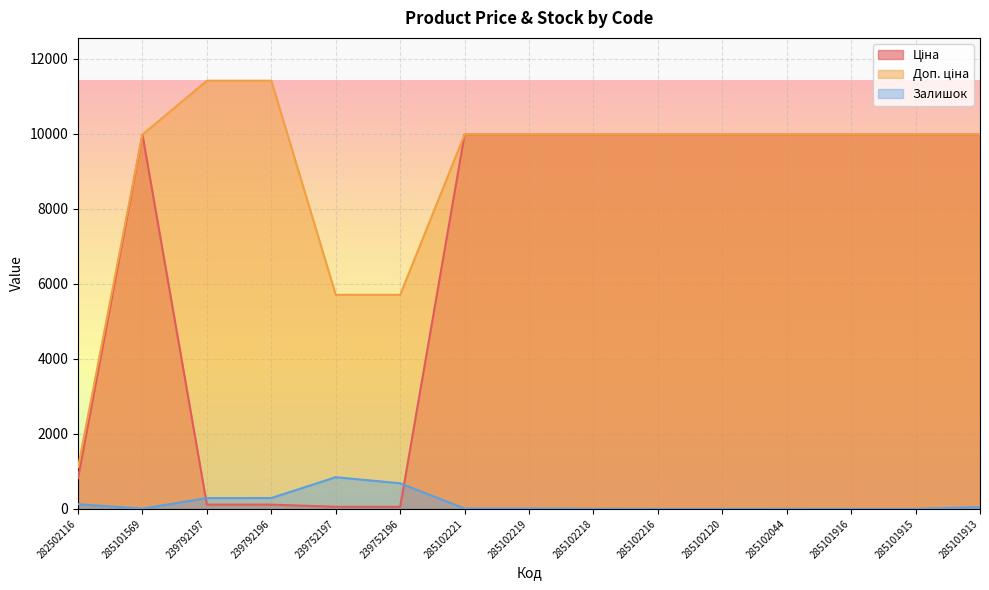

Is the value of Ціна at 285102120 greater than the value of Залишок at 285102218?

Yes